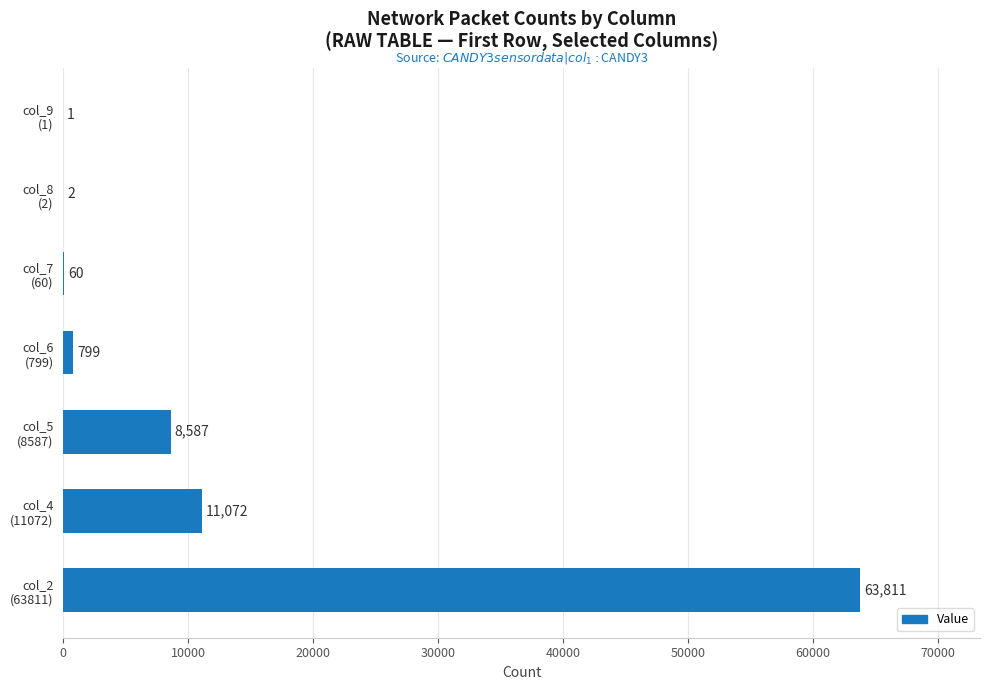

What is the sum of all values?

84332